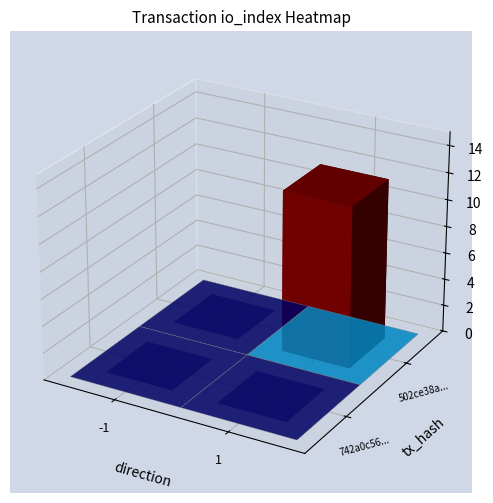

What is the sum of the 742a0c56613292df6ea08da18d0de30c6584d1e values at io_index and direction?

-1